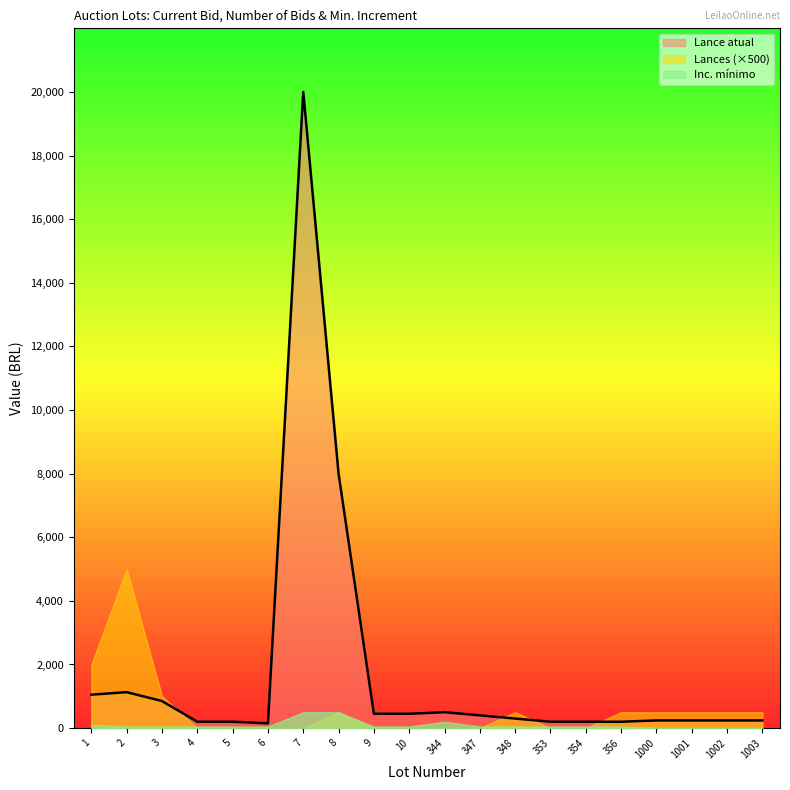

What is the average value of the Lances series?

1